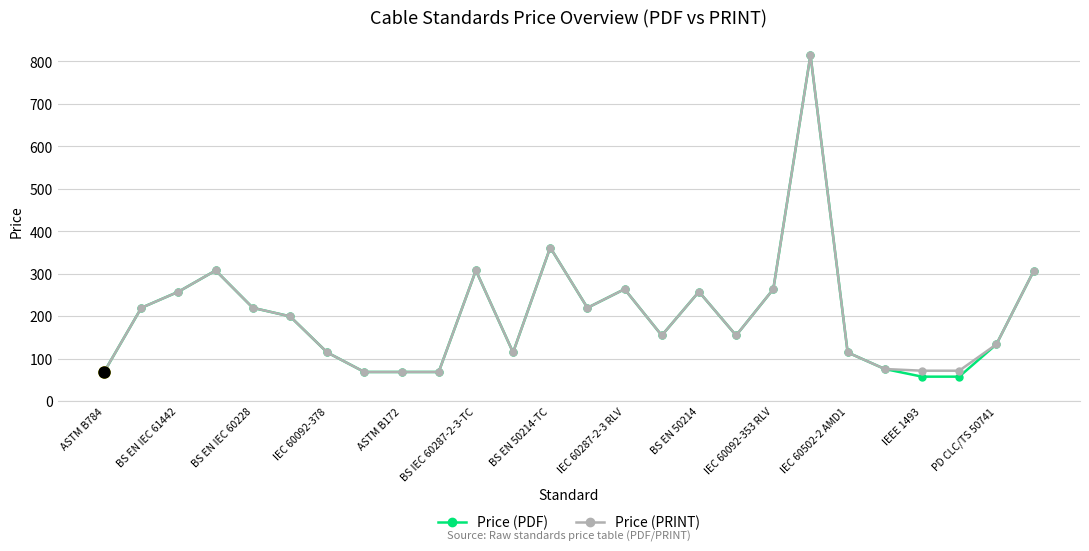

What is the value of the Price (PRINT) point at the 24th from the left?

72